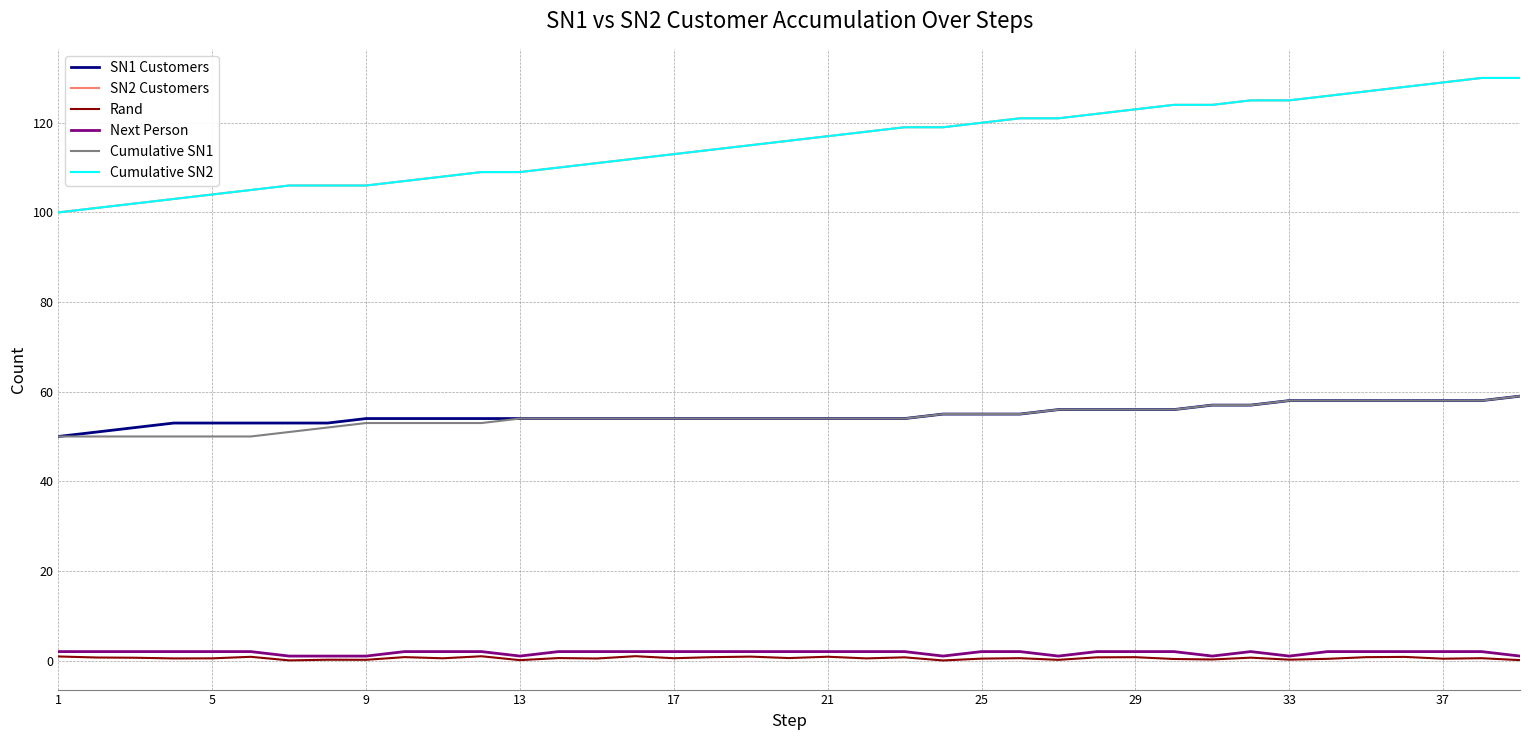

Is this an area chart (filled region under the line)?

No